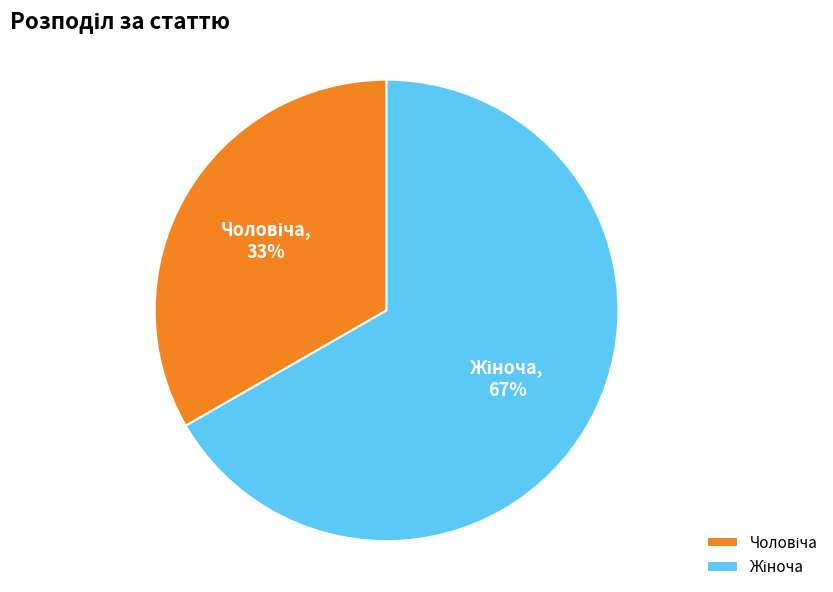

Does any single category account for the majority?

Yes